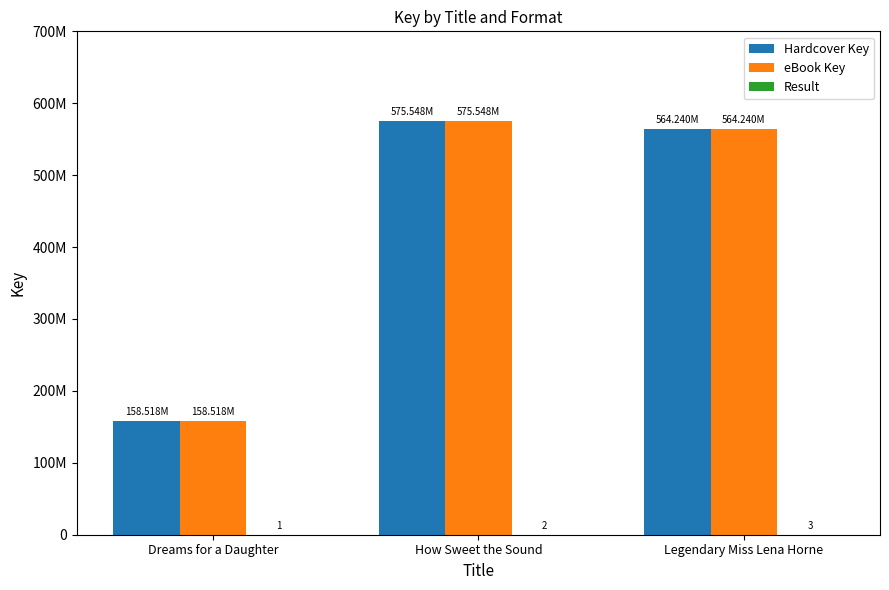

Rank the categories by Hardcover Key value from highest to lowest.

How Sweet the Sound, Legendary Miss Lena Horne, Dreams for a Daughter